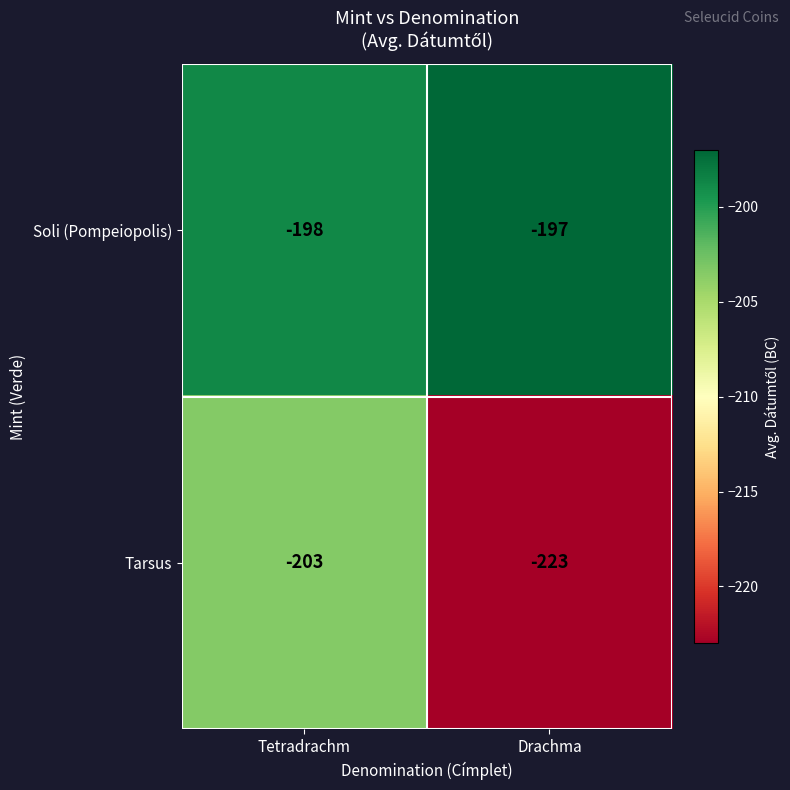

What is the difference between the Tarsus values at Drachma and Tetradrachm?

20